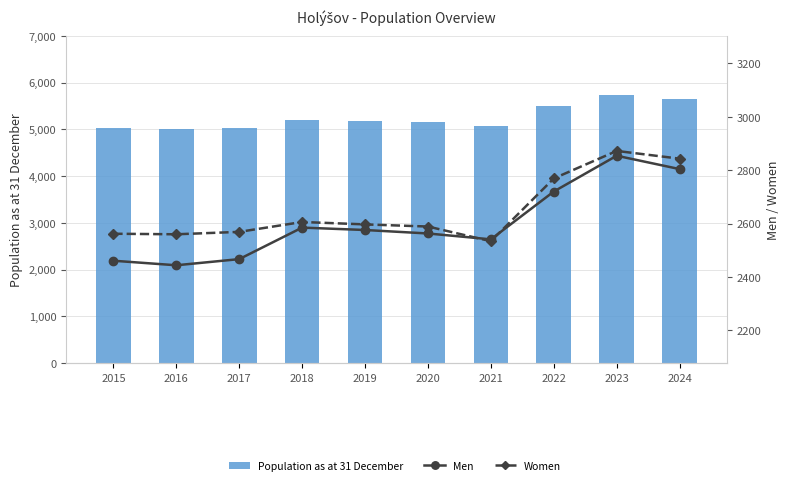

What is the maximum value shown in the chart?

5726